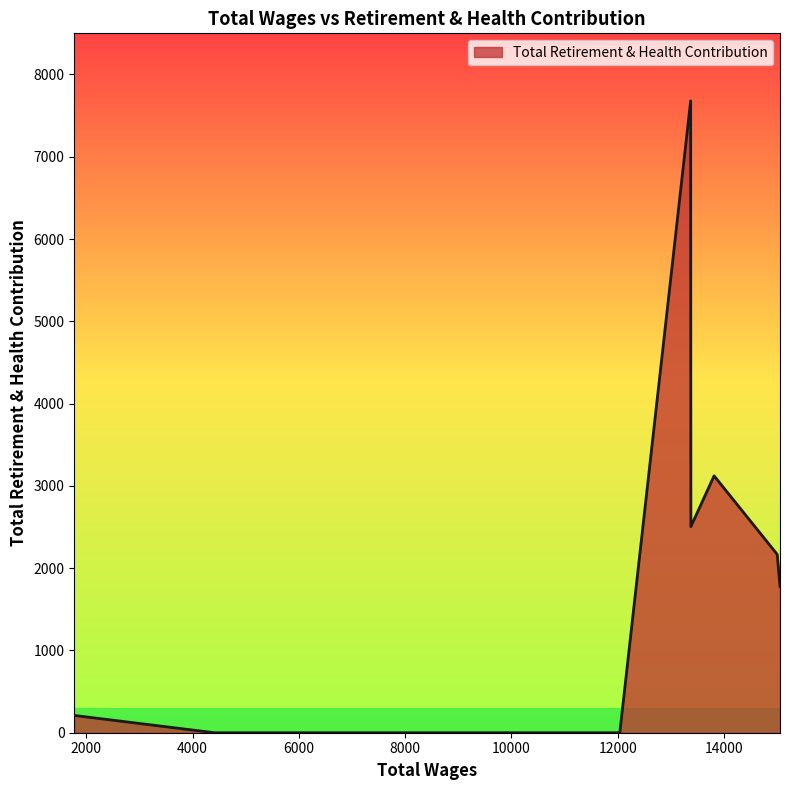

What is the greatest value displayed?

7679